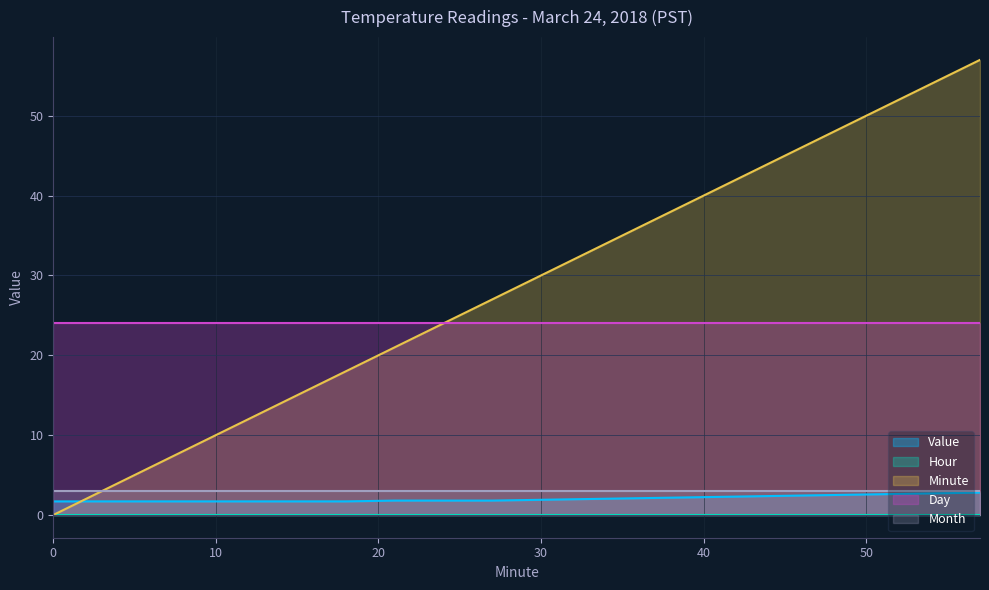

True or false: Minute has a value of 15.0 at 15.

True